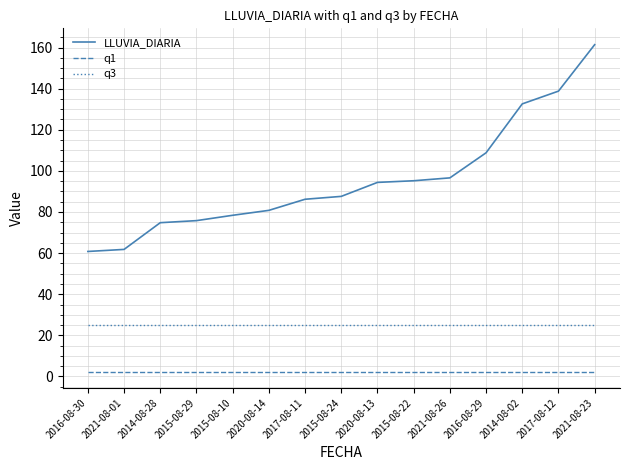

At which category is the sum across all series the highest?

2021-08-23